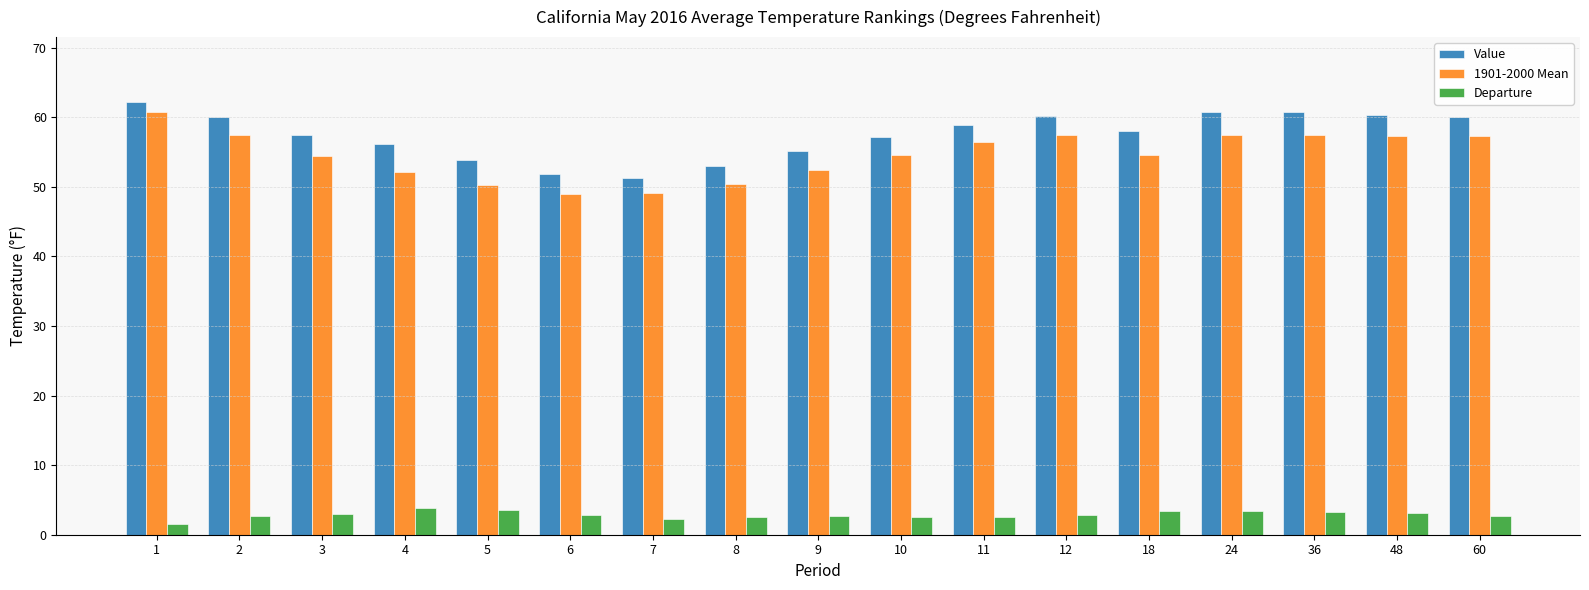

What is the value of the Value bar at the 13th from the left?

58.0